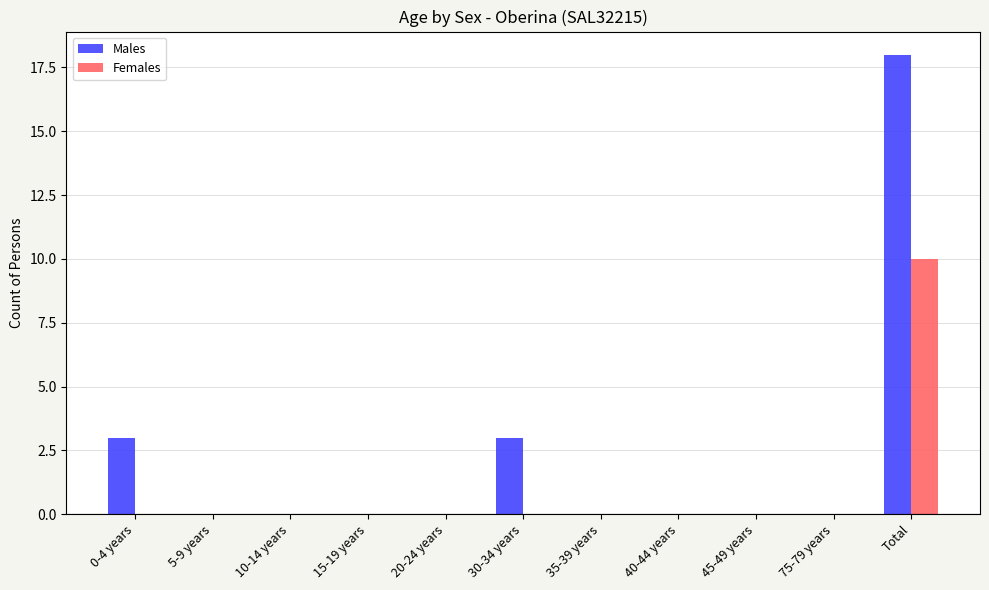

Which series has the largest total across all categories?

Males